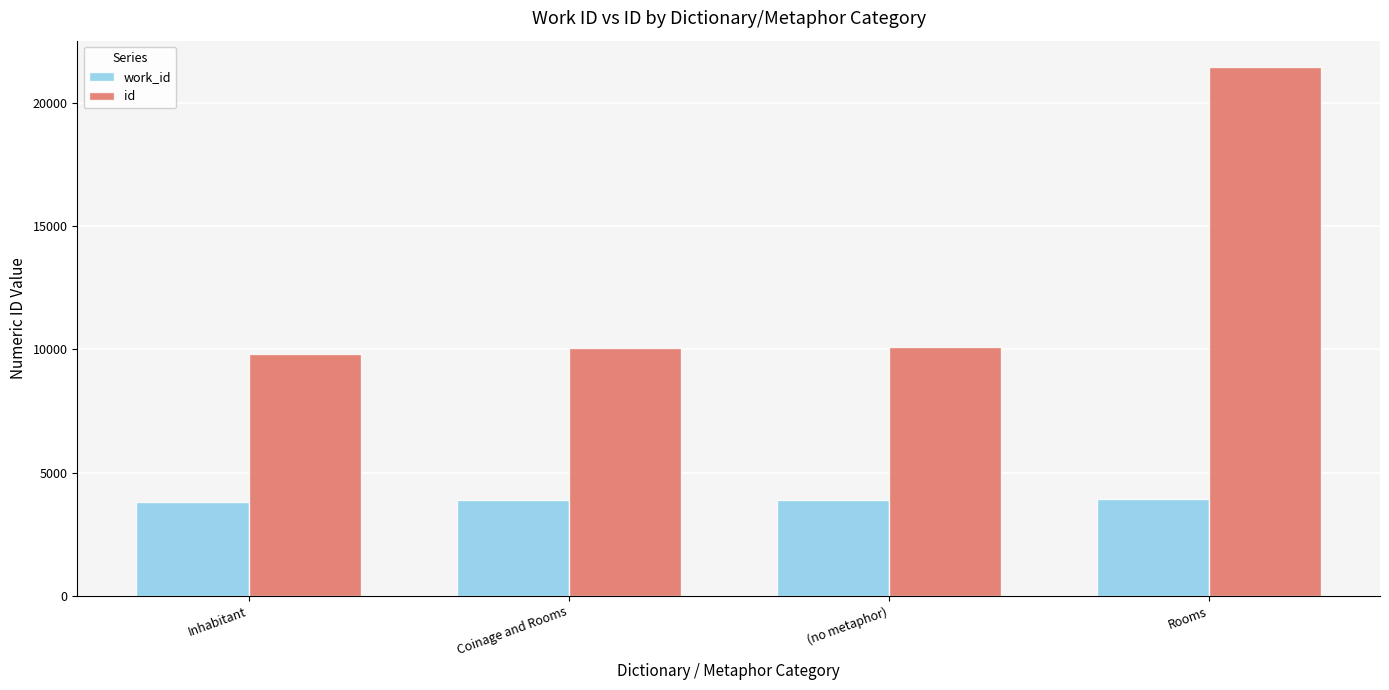

How many data points in id are less than 10073?

2